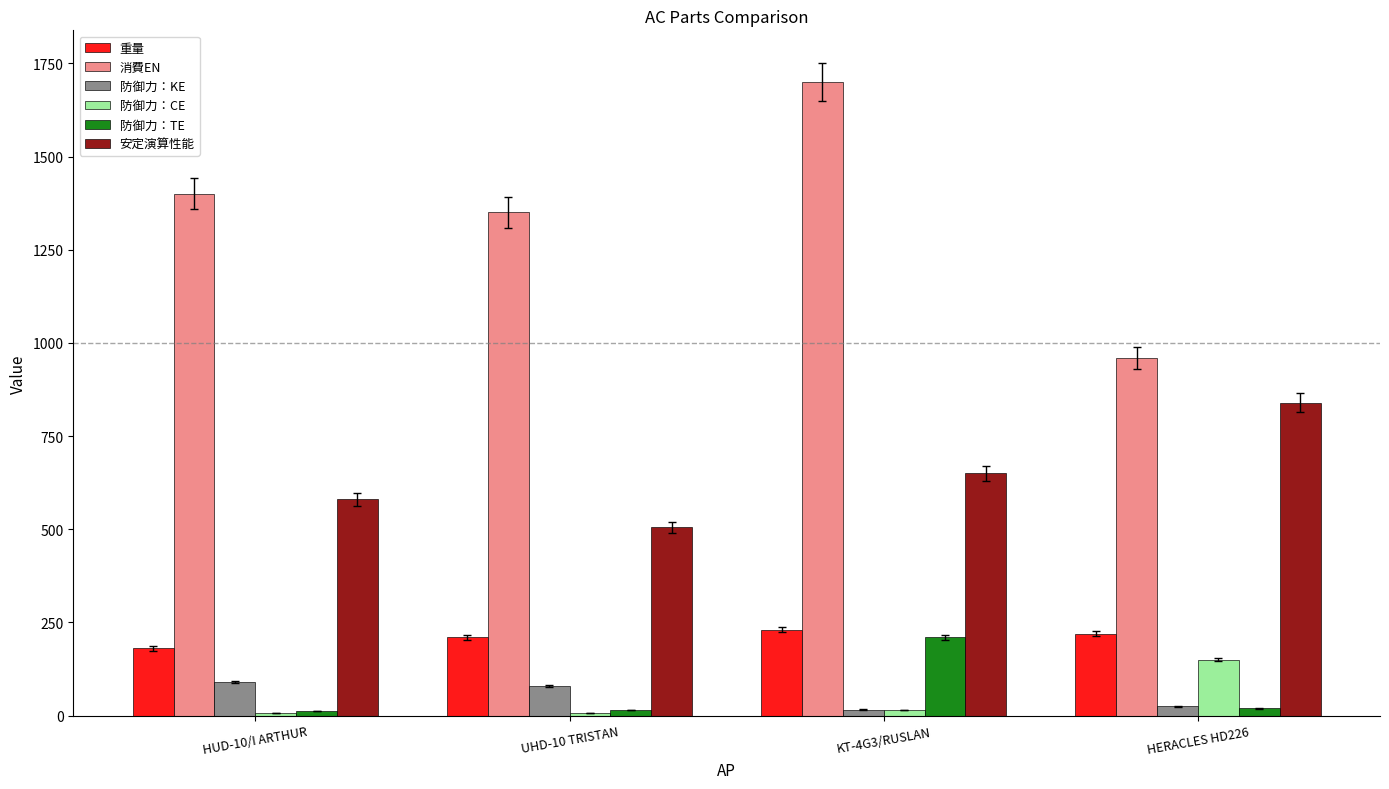

At which category is the sum across all series the highest?

KT-4G3/RUSLAN